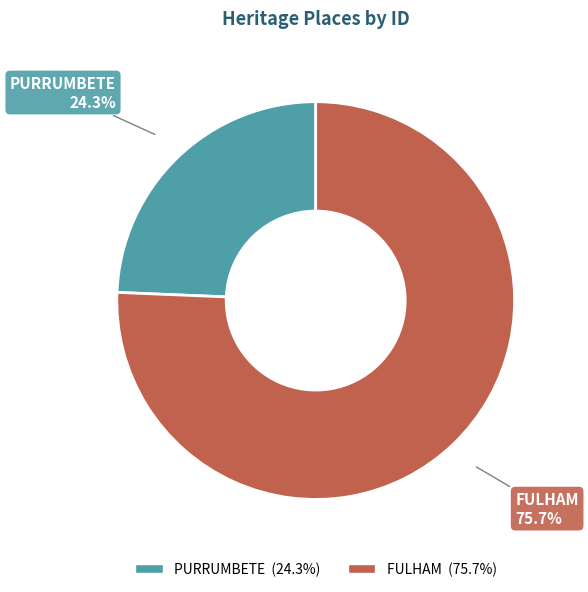

What percentage is NOT represented by PURRUMBETE?

75.7%